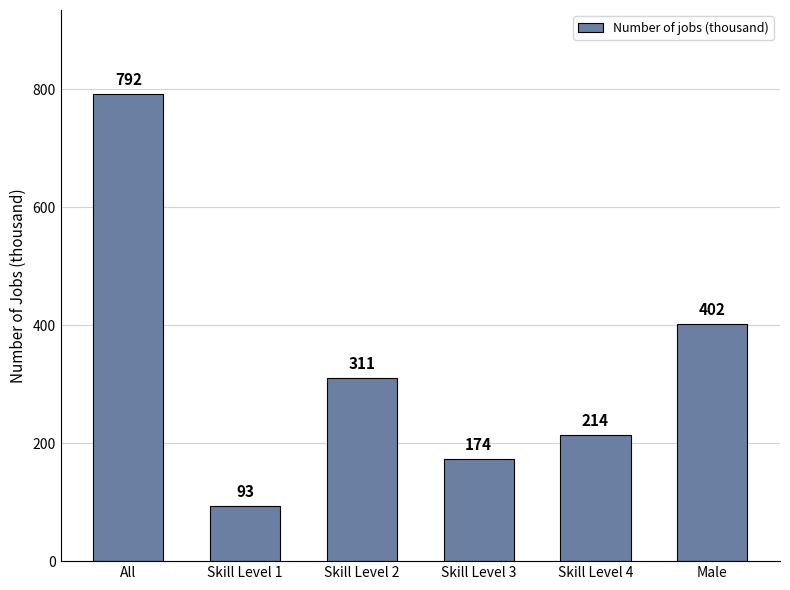

What is the label of the 4th bar from the right?

Skill Level 2